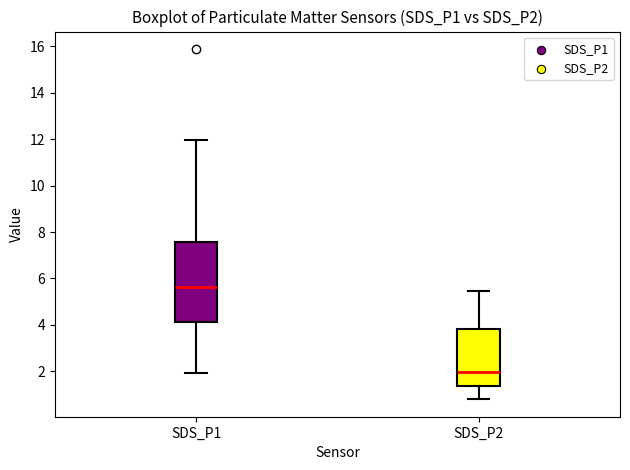

Where does the upper whisker of the box for SDS_P1 end on the y-axis? The values are not printed on the chart, so give them approximately, as read against the axis.

12.0